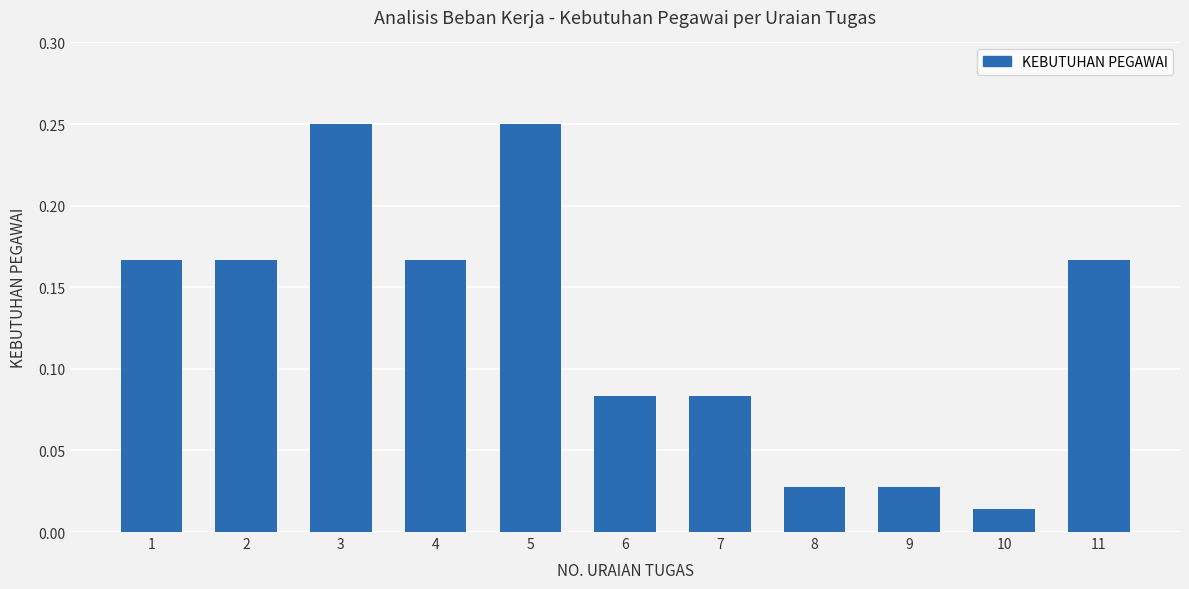

At which label is the value closest to 0?

10